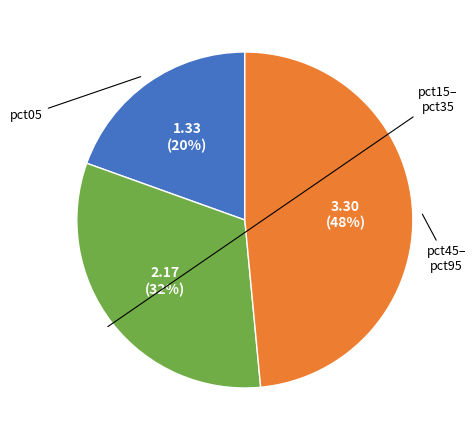

To the nearest percent, what is the average slice percentage?

33%